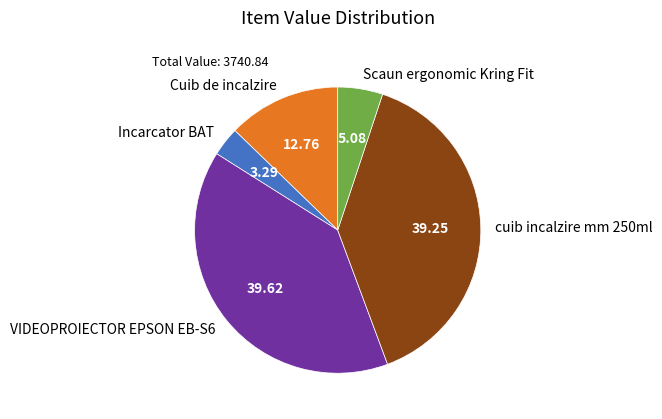

Approximately how many times larger is the value at VIDEOPROIECTOR EPSON EB-S6 compared to Cuib de incalzire?

3.1